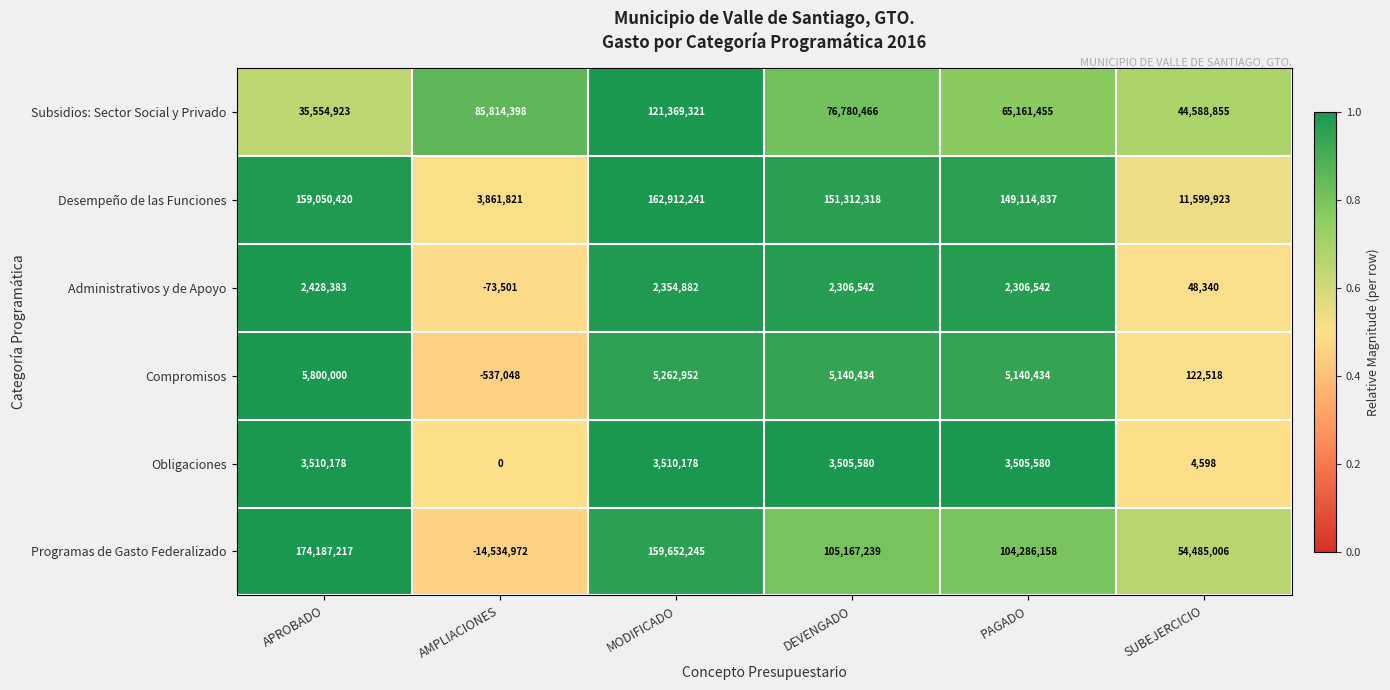

Is the value of Compromisos at PAGADO greater than the value of Programas de Gasto Federalizado at PAGADO?

No